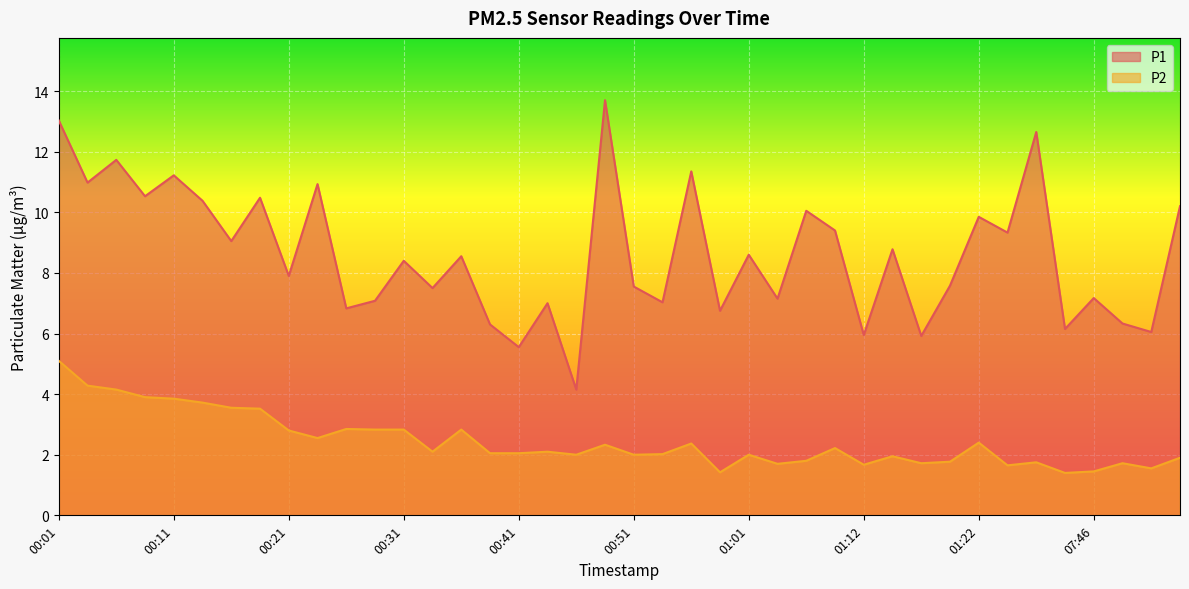

Does the chart display data point markers on the line(s)?

No